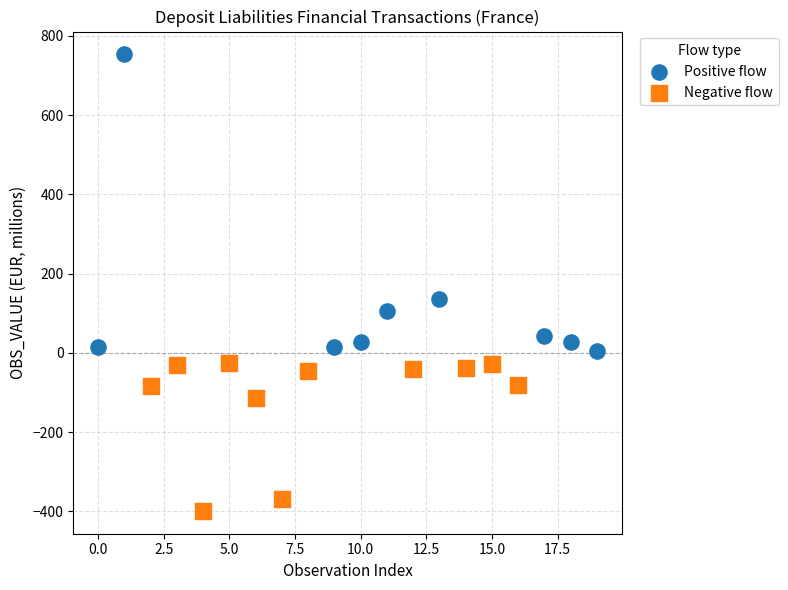

Which series reaches the minimum Y coordinate?

Negative flow